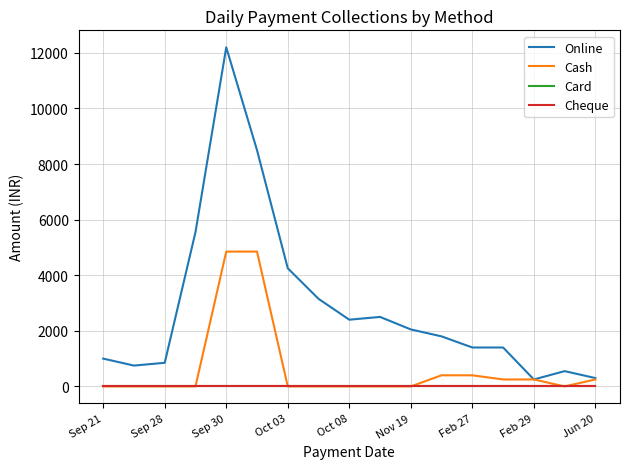

Does the chart display data point markers on the line(s)?

No